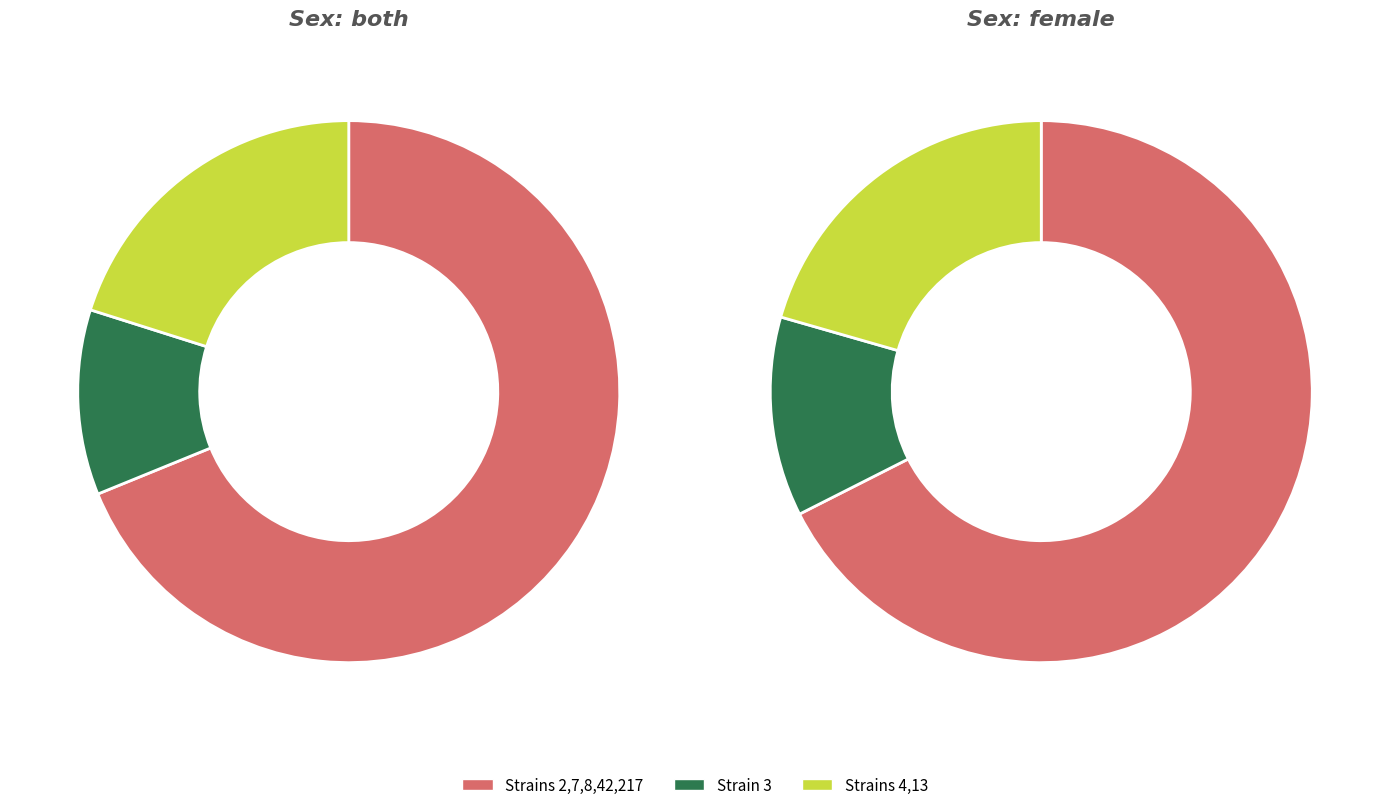

Is the sum of 2 and 13 greater than half?

No